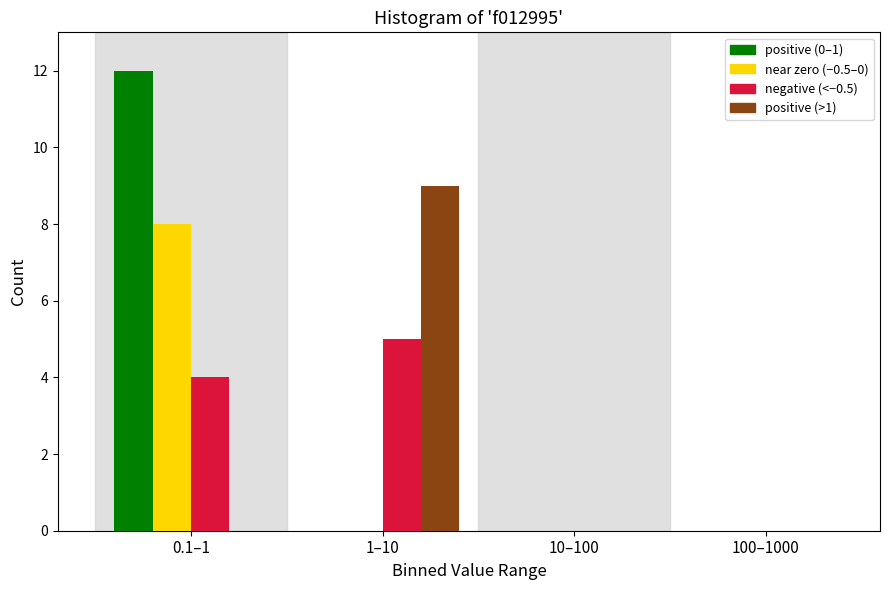

What is the maximum value shown in the chart?

12